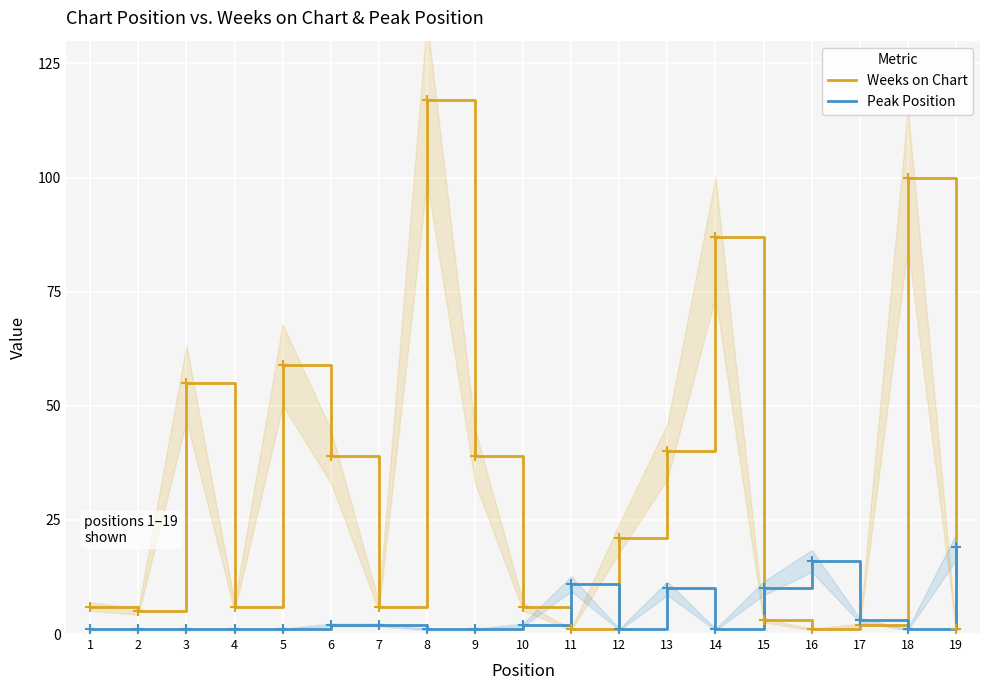

Which series has the largest total across all categories?

Weeks on Chart